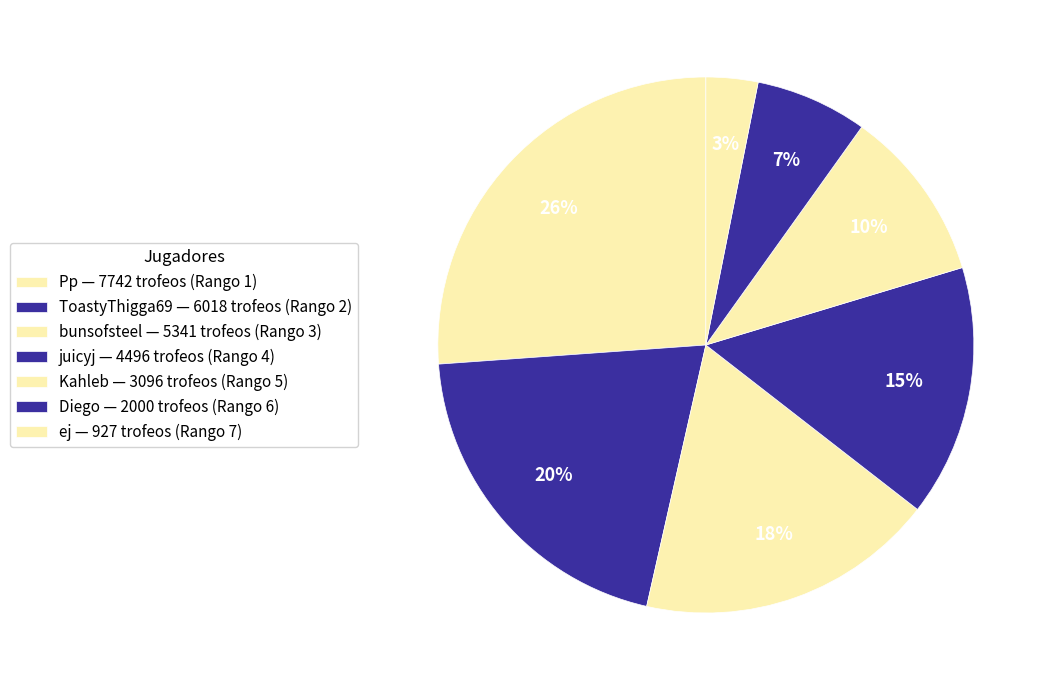

To the nearest percent, what is the average slice percentage?

14%